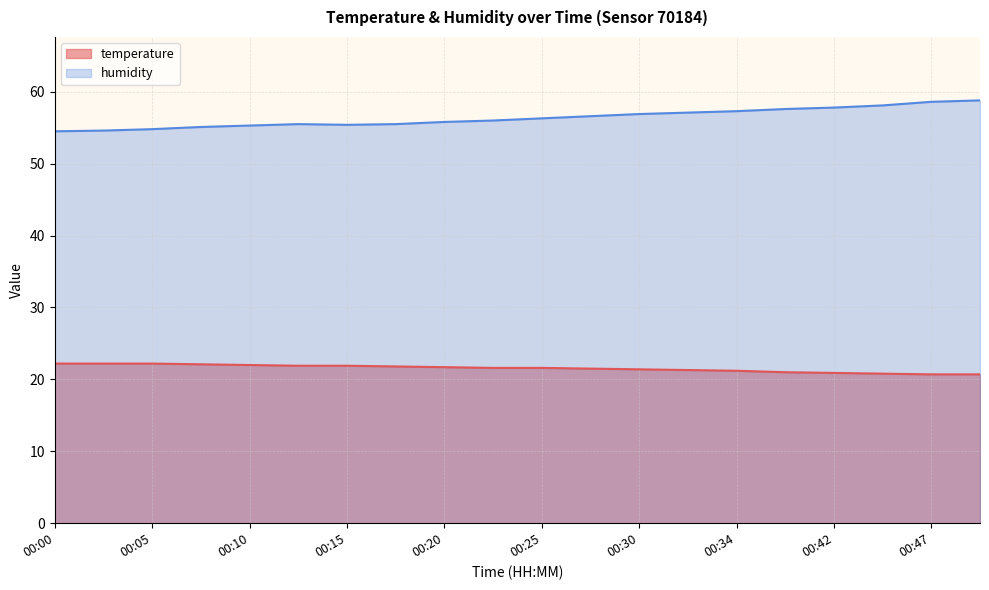

Rank the series at 00:20 from highest to lowest value.

humidity, temperature